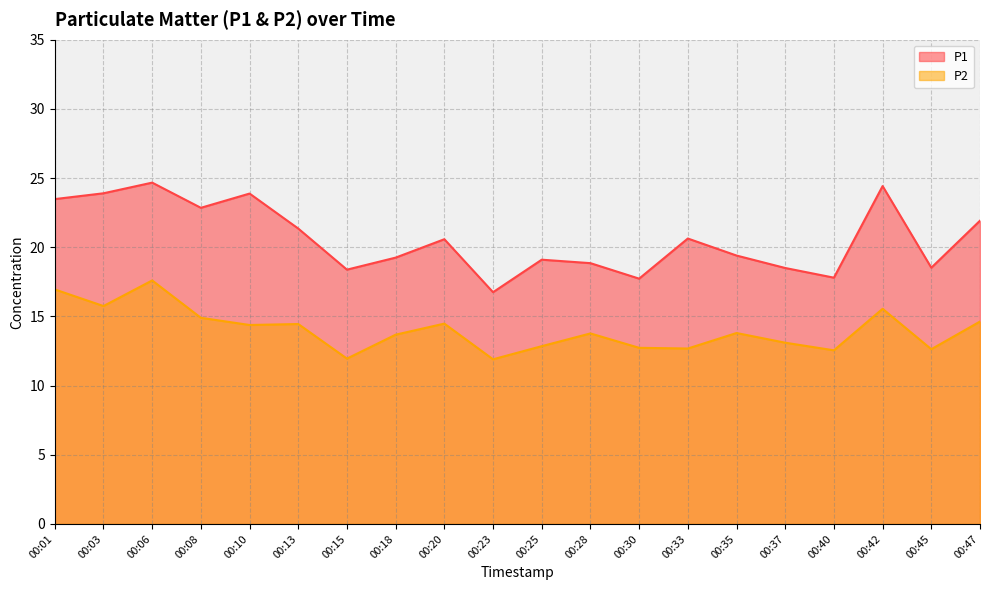

True or false: P1 and P2 intersect in this chart.

False